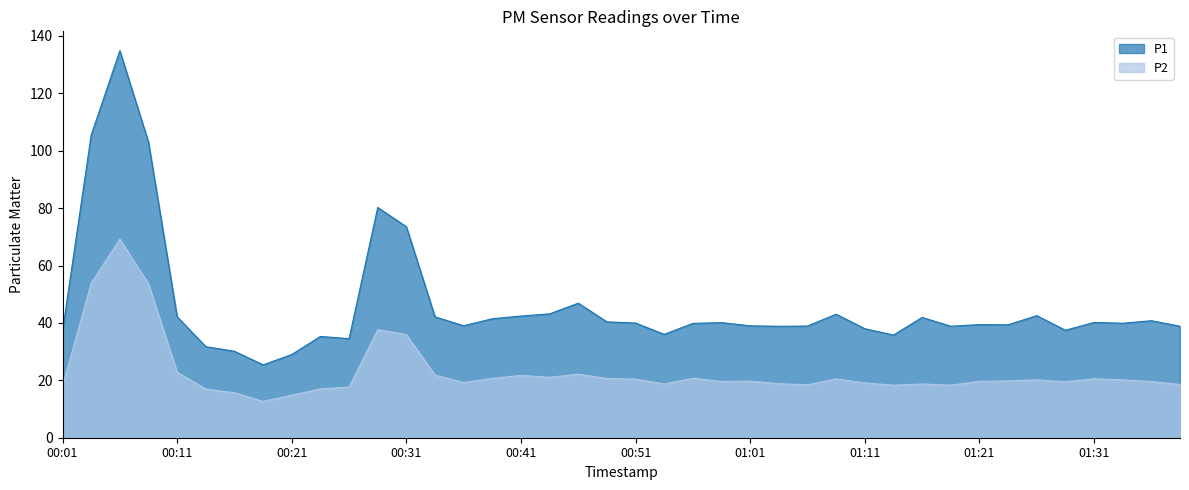

What is the minimum value for P1?

25.4